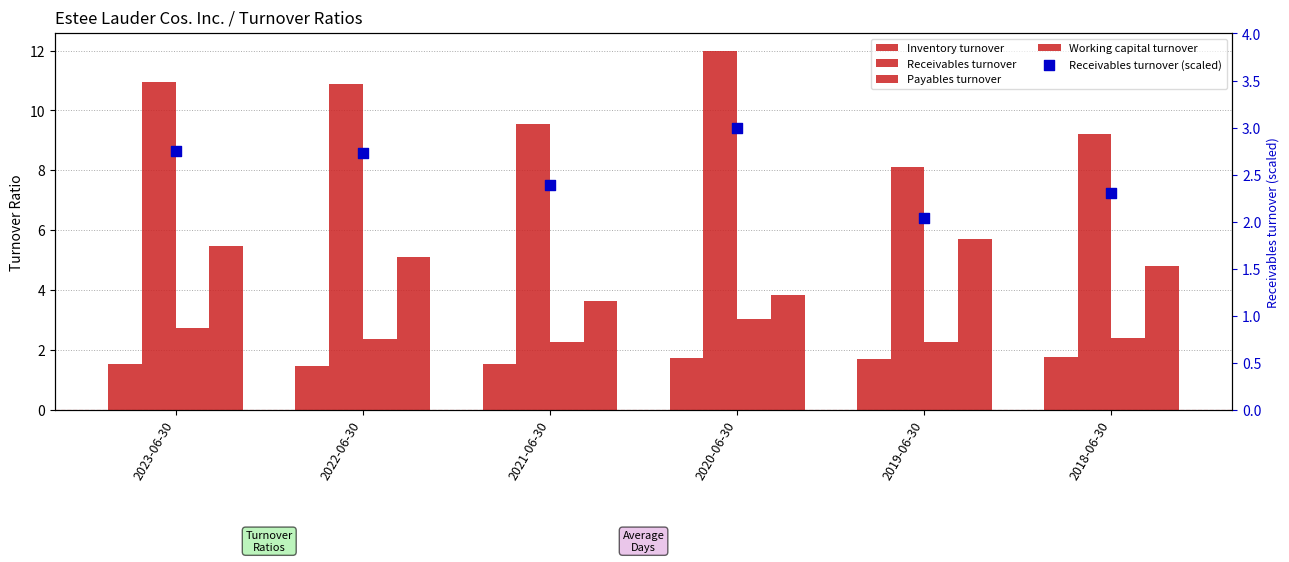

Which series has the largest total across all categories?

Receivables turnover